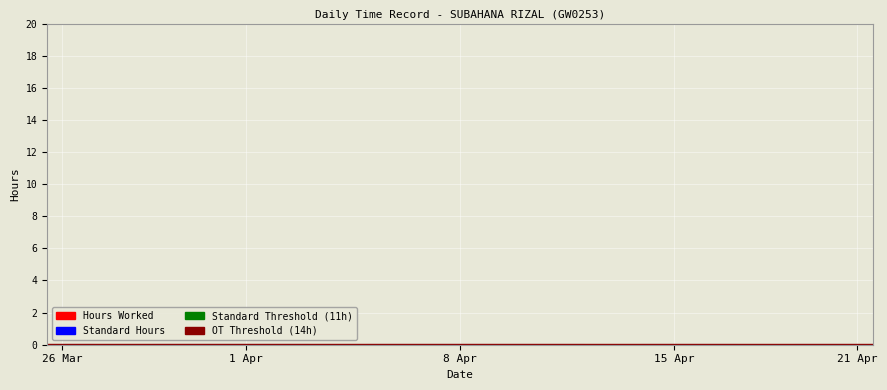

The OT Threshold series shows 23 at 1 Apr. True or false?

False